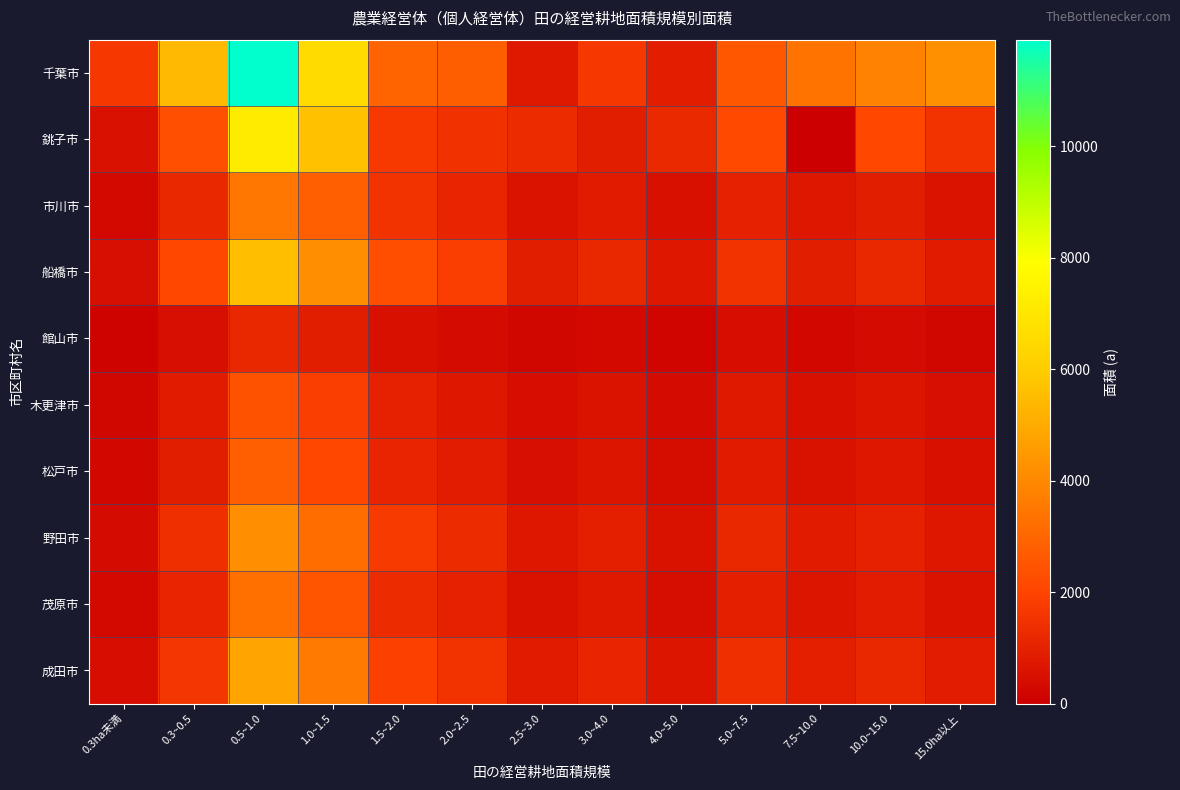

At which category does the chart reach its minimum across all series?

7.5~10.0